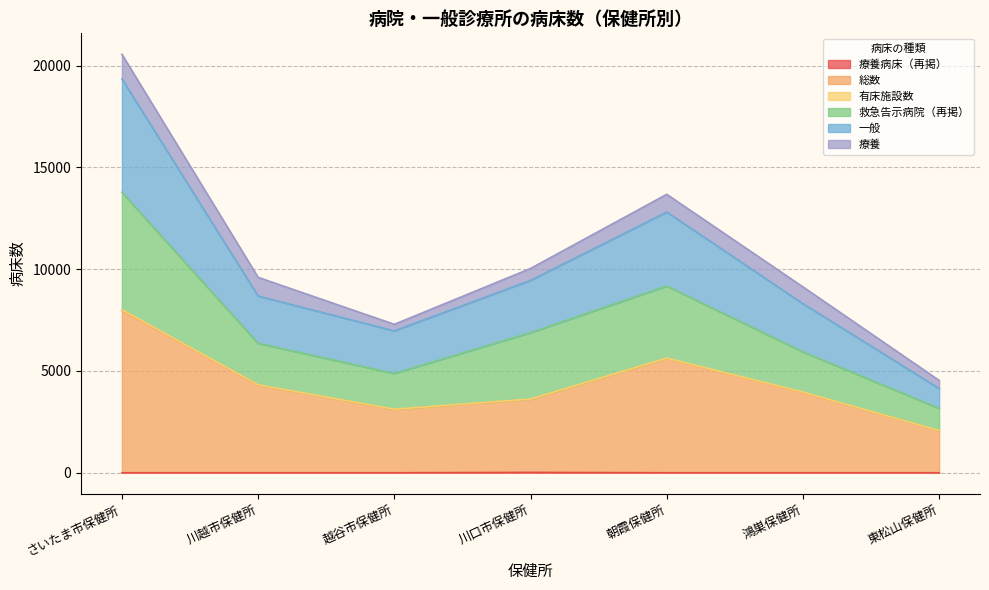

The value of 療養病床（再掲） at 鴻巣保健所 is -9. True or false?

False